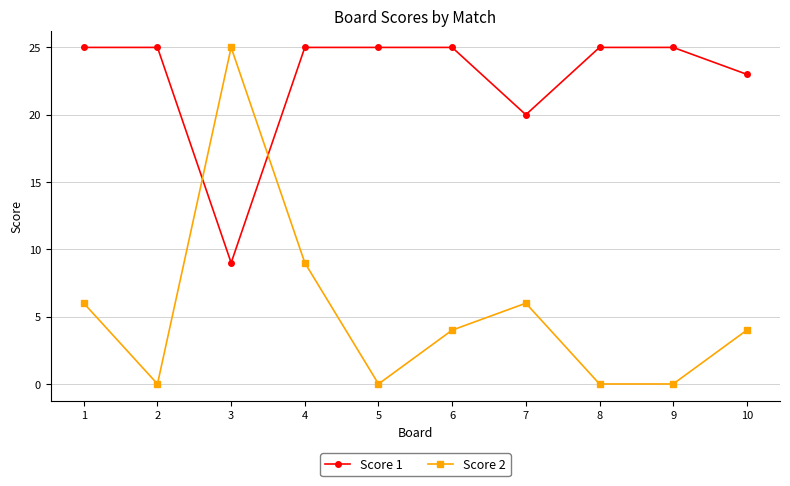

Rank the series by their average value, from highest to lowest.

Score 1, Score 2